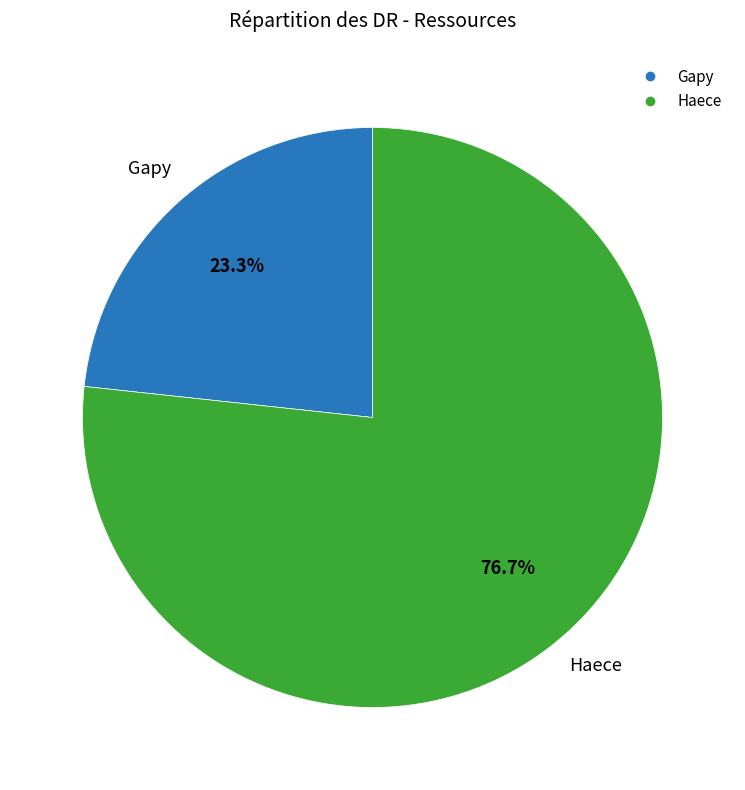

Which category has the smallest portion of the pie?

Gapy